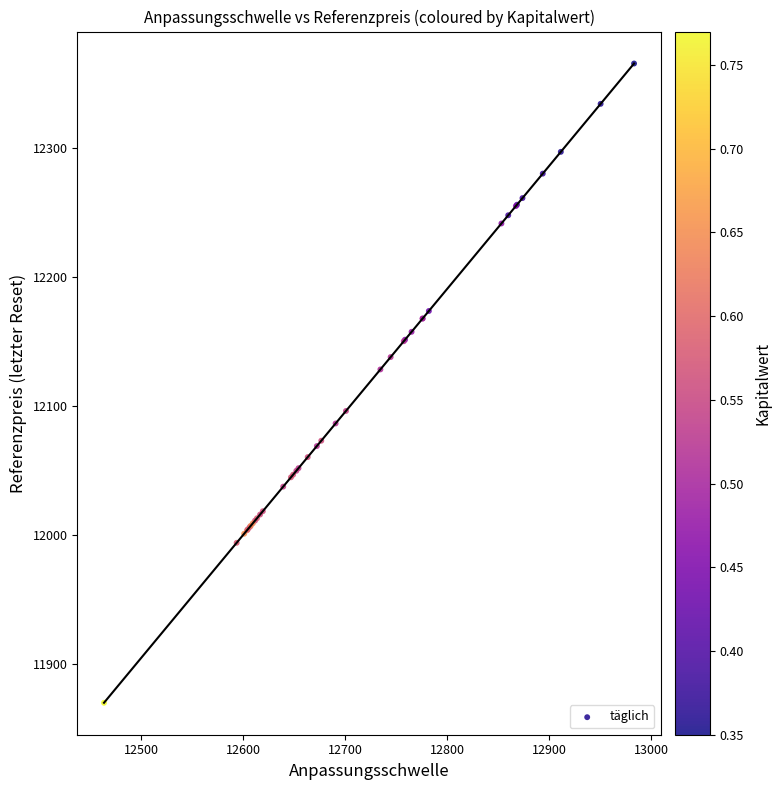

What Y value in the scatter plot is closest to 12117?

12128.2